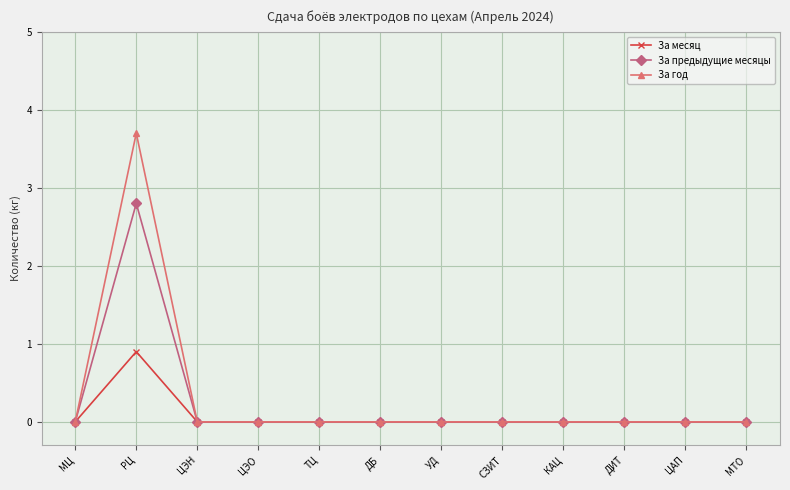

What position from the left is ТЦ?

5